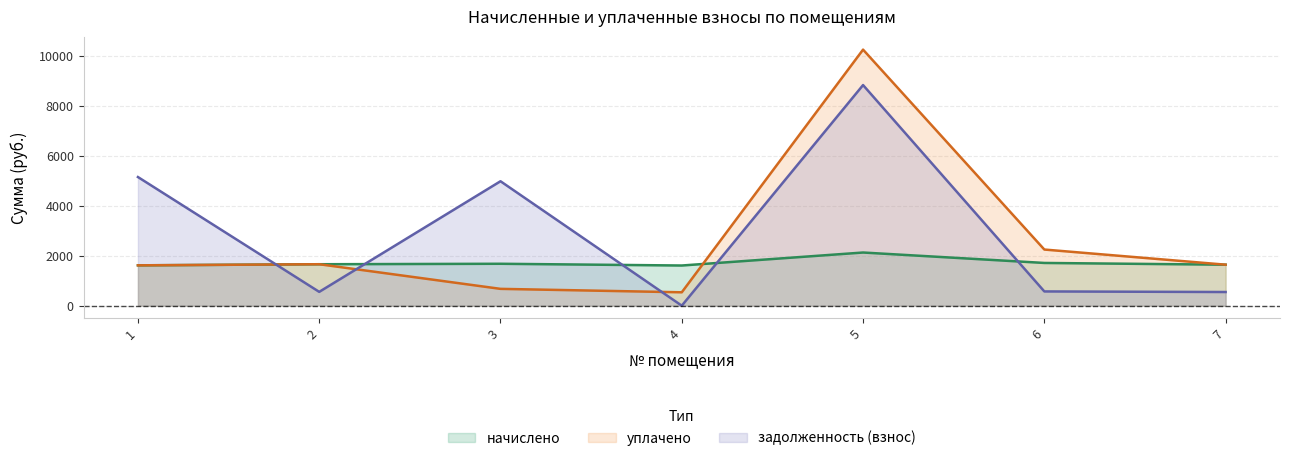

Reading left to right, list all the values displayed in this chart.

начислено: 1616.7	1660.7	1679.0	1609.4	2129.9	1712.0	1642.4
уплачено: 1616.7	1660.7	673.9	536.5	10259.2	2249.2	1642.4
задолженность (взнос): 5154.1	553.6	4985.5	0.0	8839.2	570.7	547.5